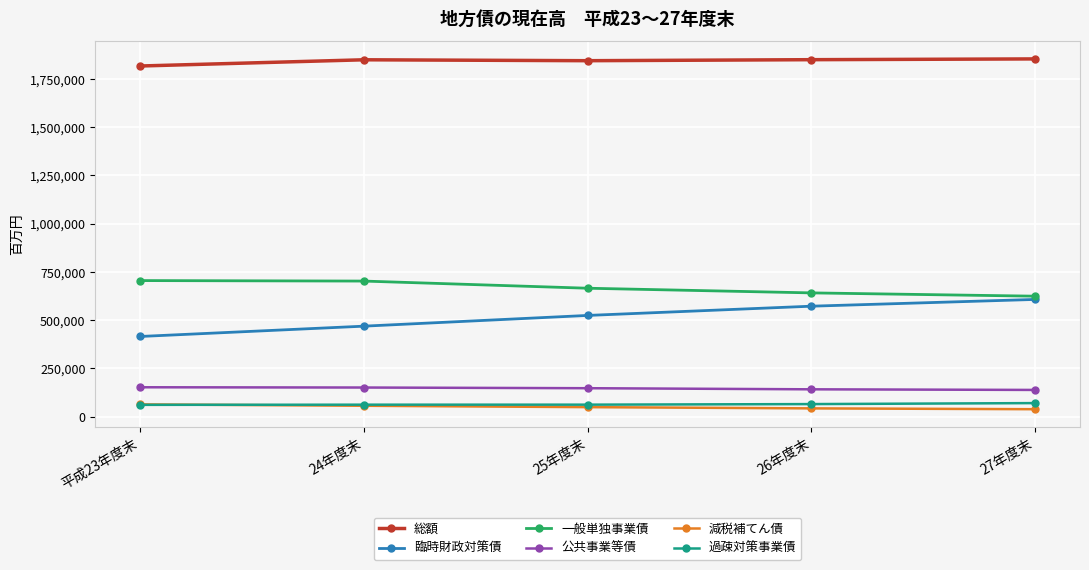

The value of 臨時財政対策債 at 27年度末 is 607737. True or false?

True